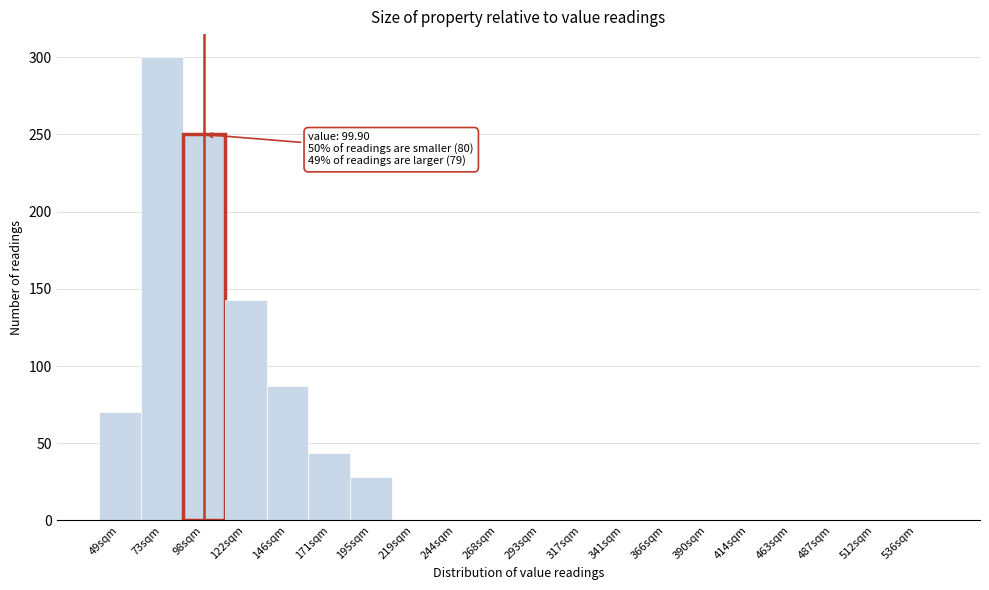

Reading left to right, list all the values displayed in this chart.

49sqm=70	73sqm=300	98sqm=250	122sqm=143	146sqm=87	171sqm=44	195sqm=28	219sqm=0	244sqm=0	268sqm=0	293sqm=0	317sqm=0	341sqm=0	366sqm=0	390sqm=0	414sqm=0	463sqm=0	487sqm=0	512sqm=0	536sqm=0